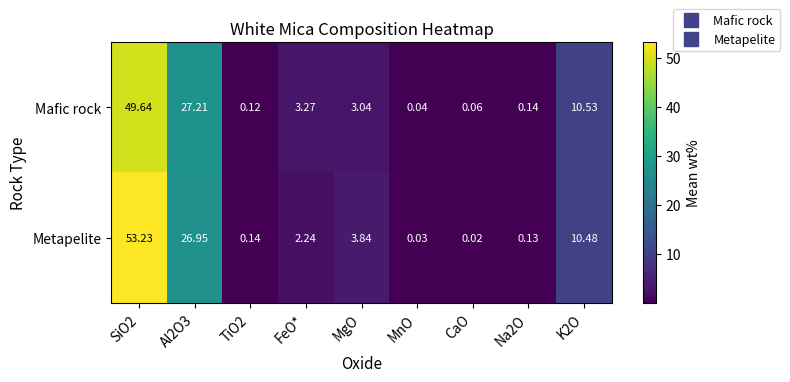

Which series changed the most between TiO2 and MnO?

Metapelite